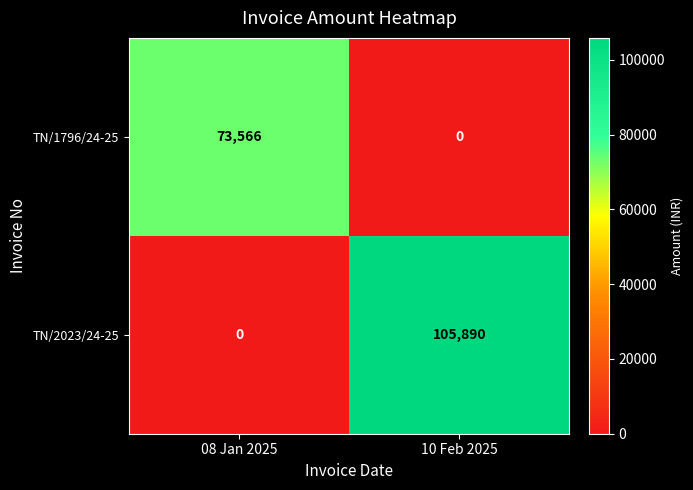

At which category is the sum across all series the highest?

10 Feb 2025